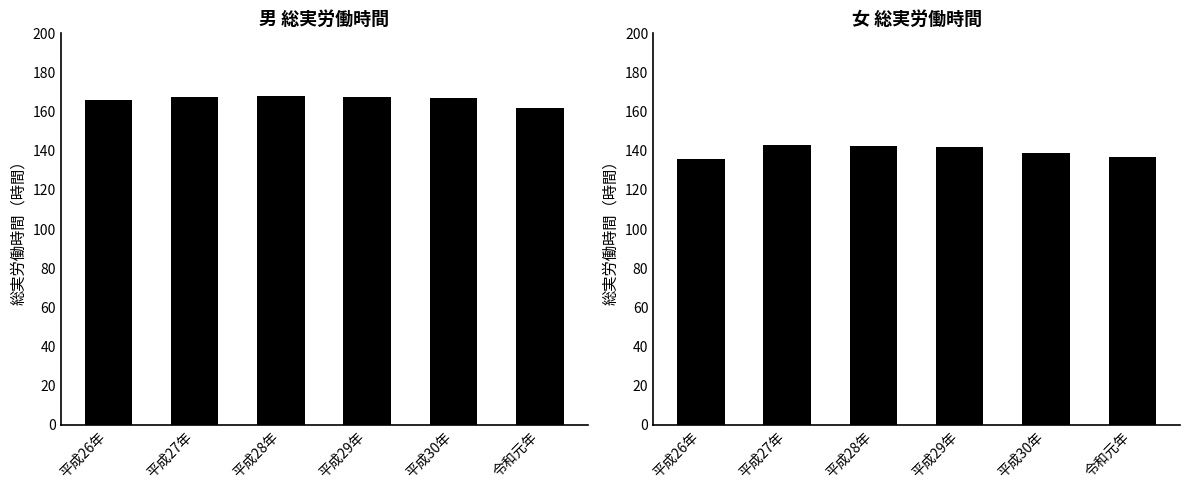

What is the label of the 5th bar from the left?

平成30年